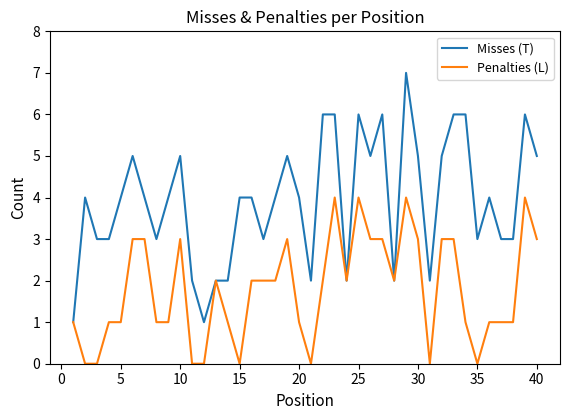

List the series in order of their peak value, lowest first.

Penalties (L), Misses (T)